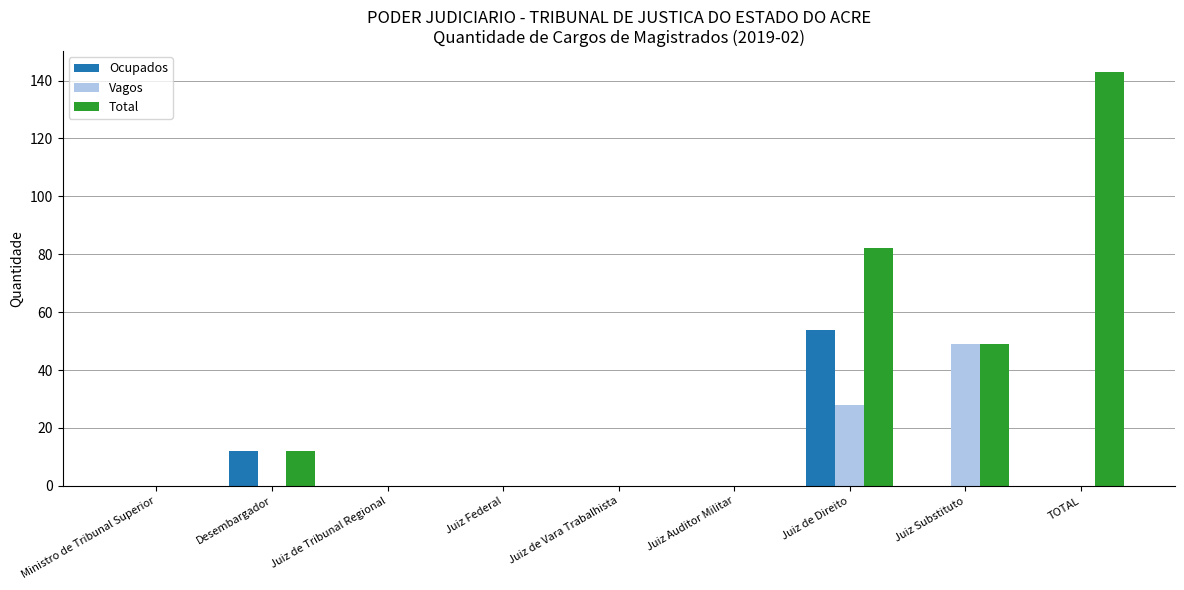

Is it true that Ocupados equals -30 at Juiz de Vara Trabalhista?

False